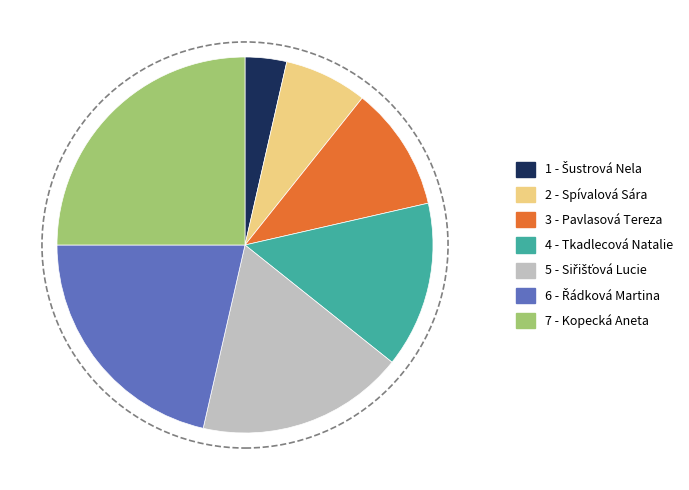

Does any single category account for the majority?

No